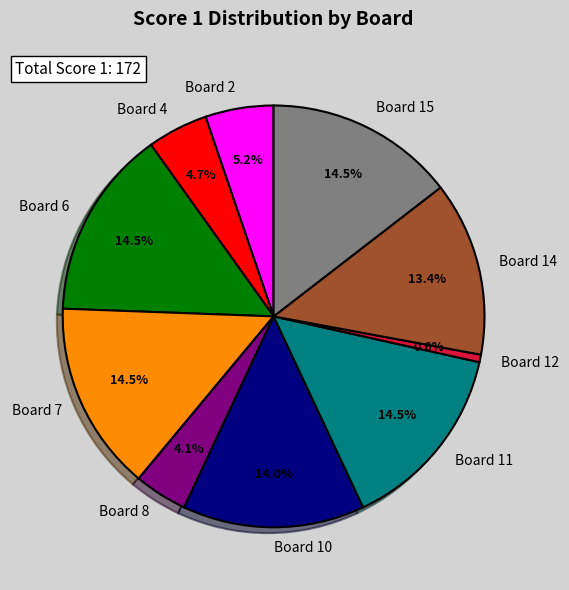

Which category has the smallest portion of the pie?

Board 12